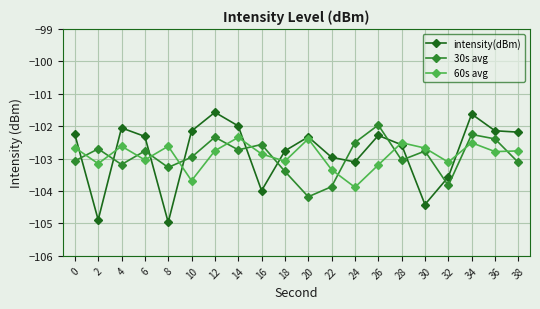

At which category does the chart reach its minimum across all series?

8